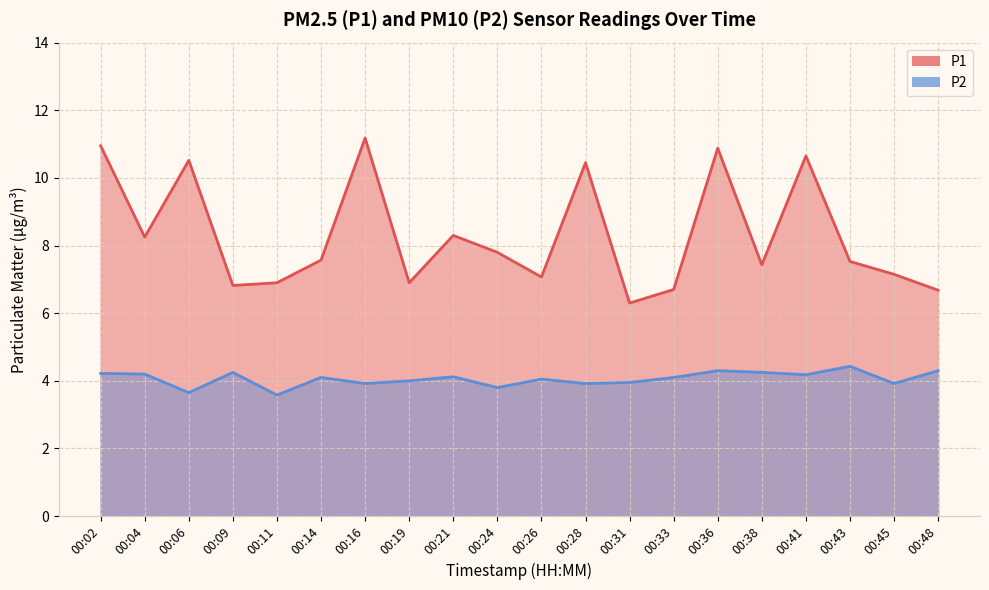

How many data points in P1 are above 7?

14